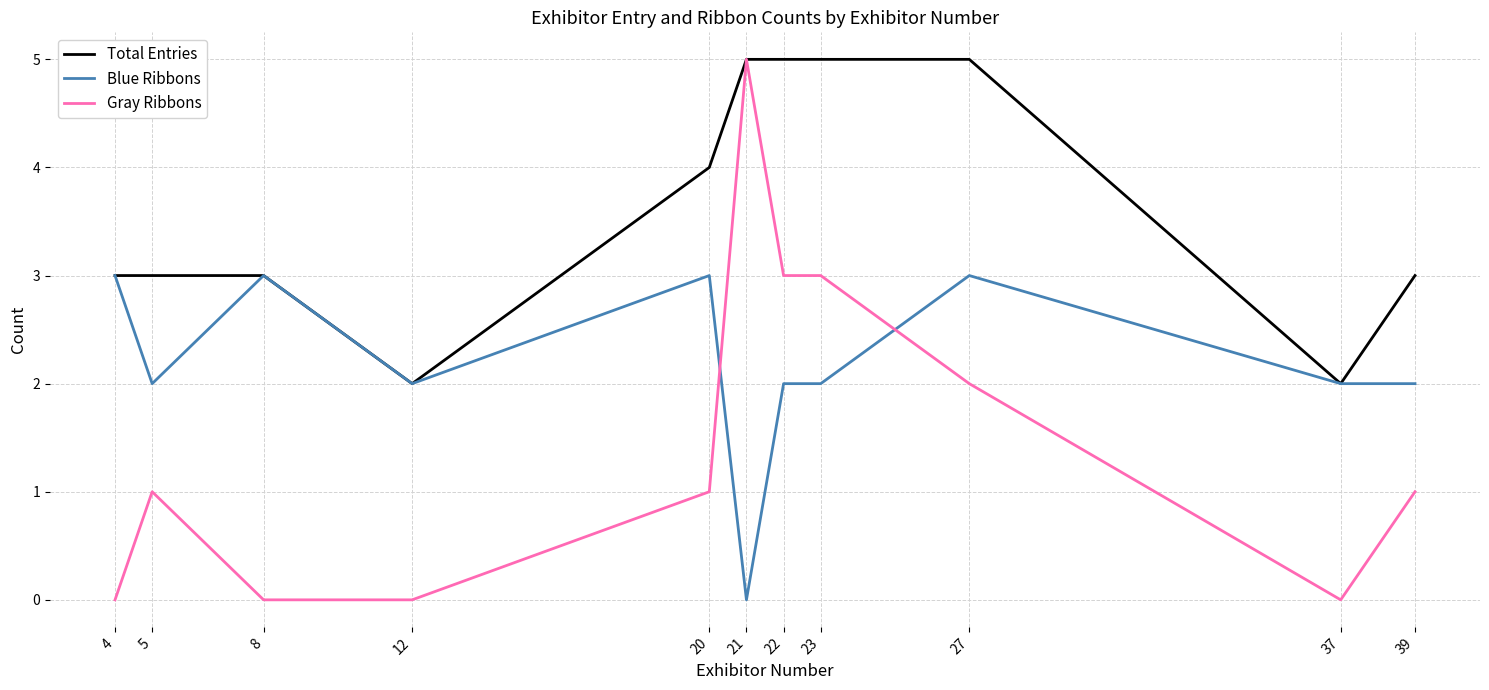

Reading left to right, what are all the values shown in this chart?

Total Entries: 4=3	5=3	8=3	12=2	20=4	21=5	22=5	23=5	27=5	37=2	39=3
Blue Ribbons: 4=3	5=2	8=3	12=2	20=3	21=0	22=2	23=2	27=3	37=2	39=2
Gray Ribbons: 4=0	5=1	8=0	12=0	20=1	21=5	22=3	23=3	27=2	37=0	39=1